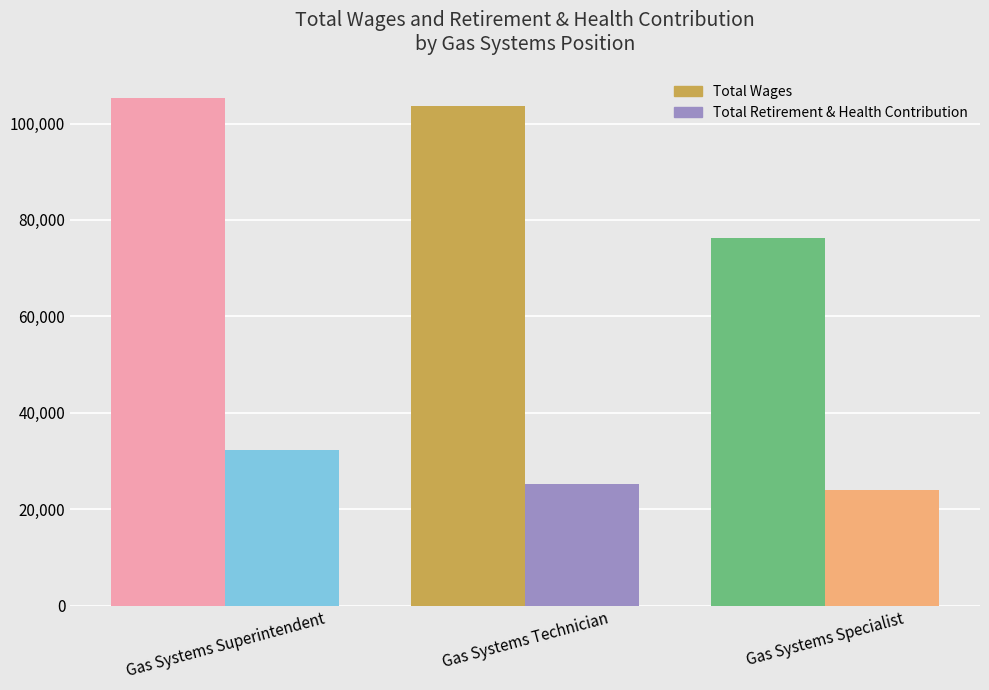

What is the highest value of the Total Retirement & Health Contribution series?

32243